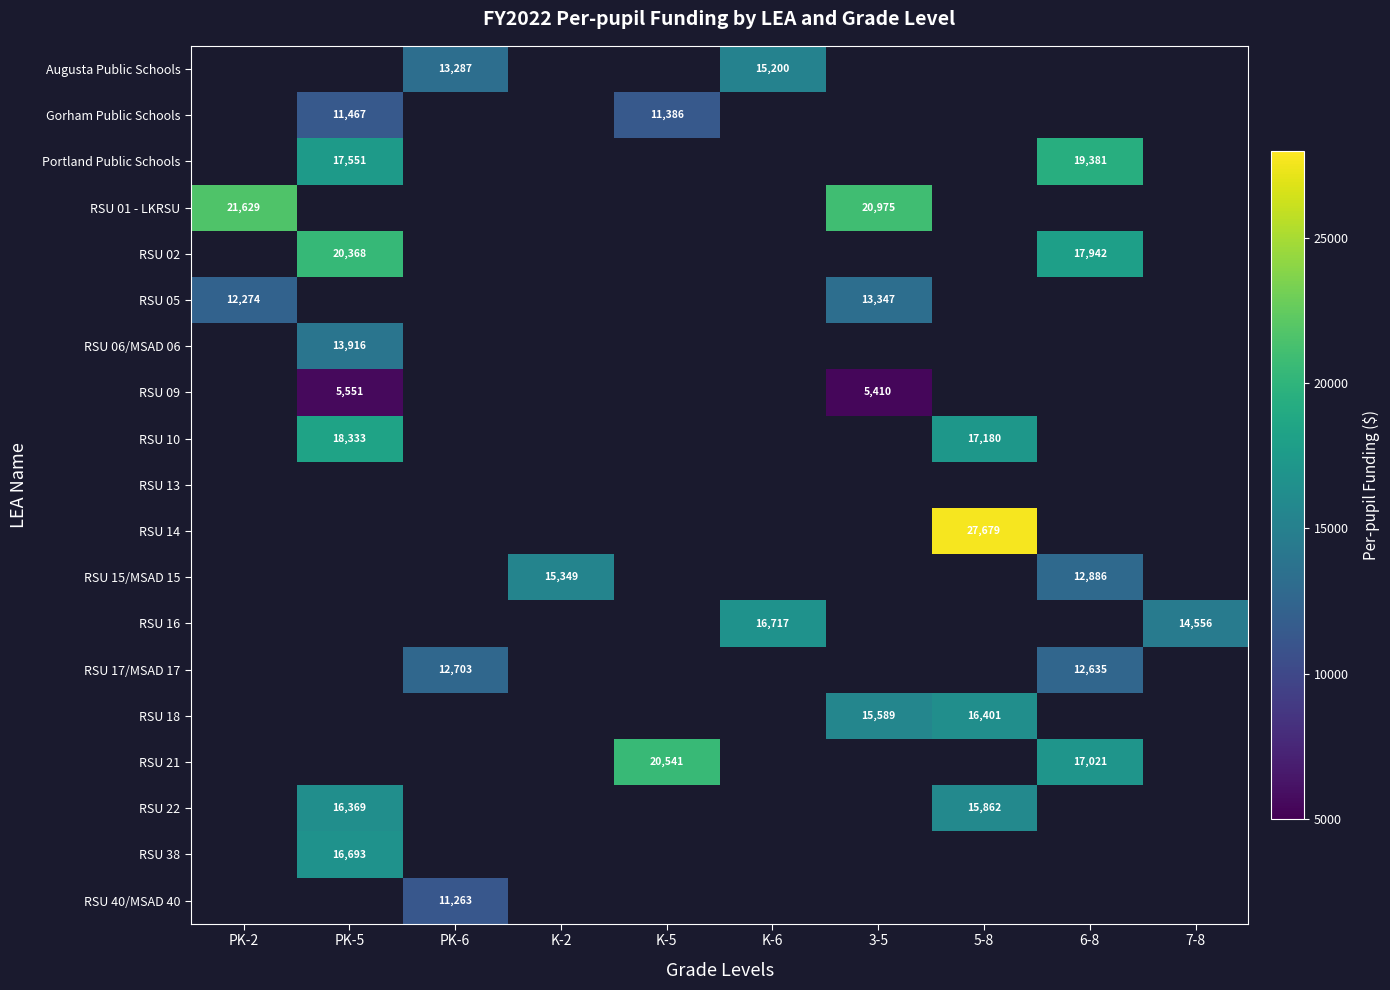

The RSU 02 series shows 20368 at PK-5. True or false?

True